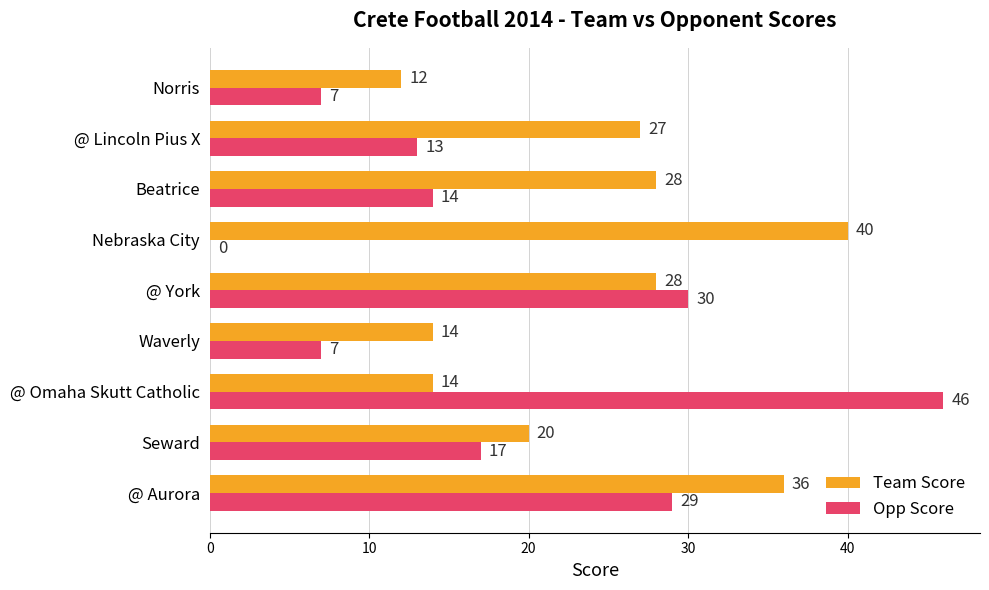

At which label does Opp Score reach its peak?

@ Omaha Skutt Catholic